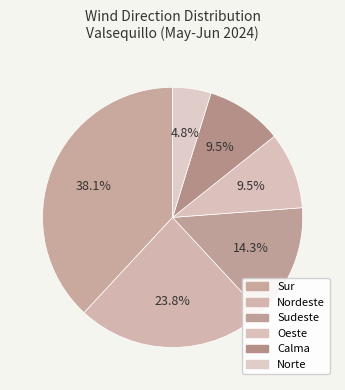

How many segments does this pie chart have?

6